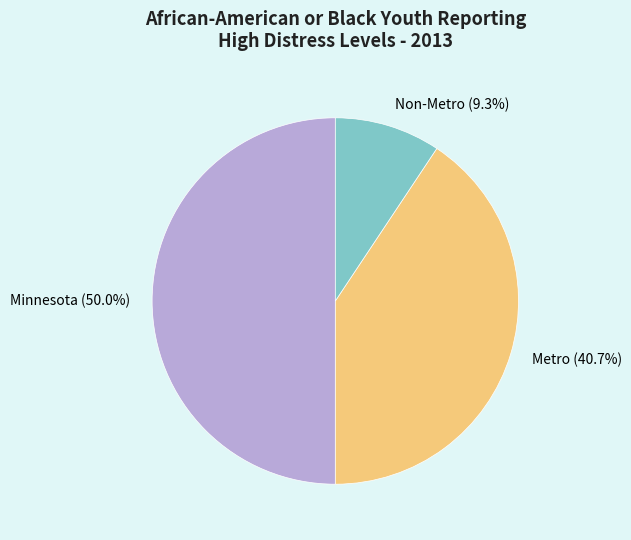

To the nearest percent, what percentage of the pie is Non-Metro?

9%